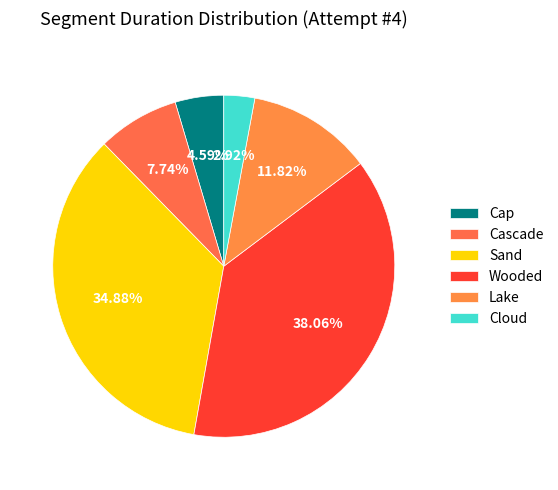

How many slices are in this pie chart?

6